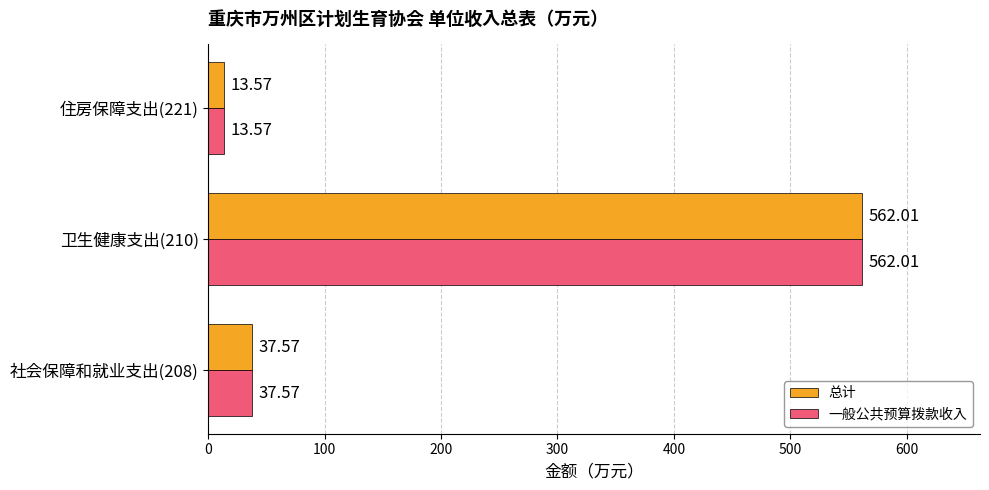

Rank the categories by 一般公共预算拨款收入 value from highest to lowest.

卫生健康支出(210), 社会保障和就业支出(208), 住房保障支出(221)